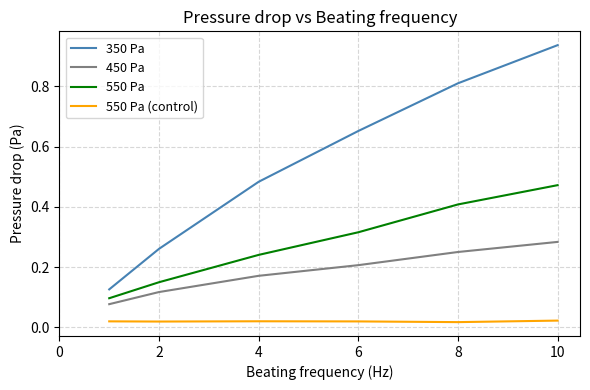

Which series has the widest spread of values?

350 Pa